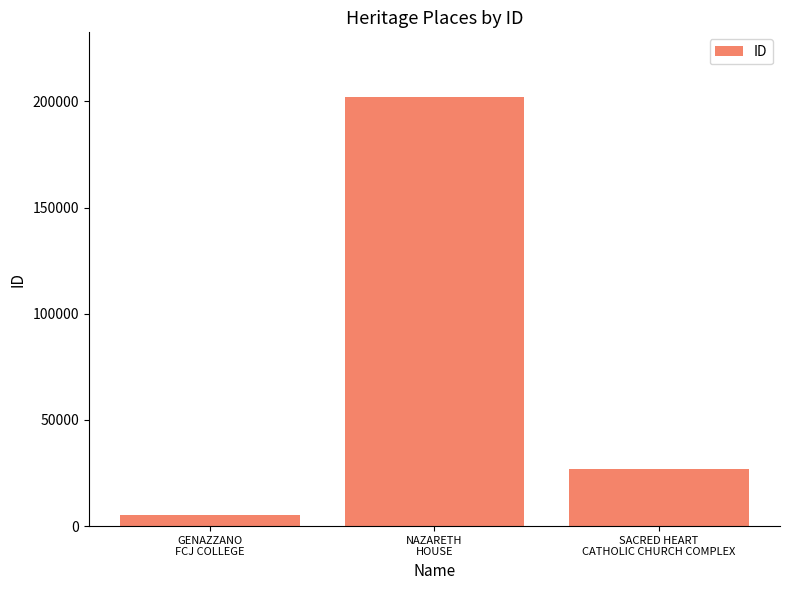

Where does the data first go above 26700?

NAZARETH
HOUSE